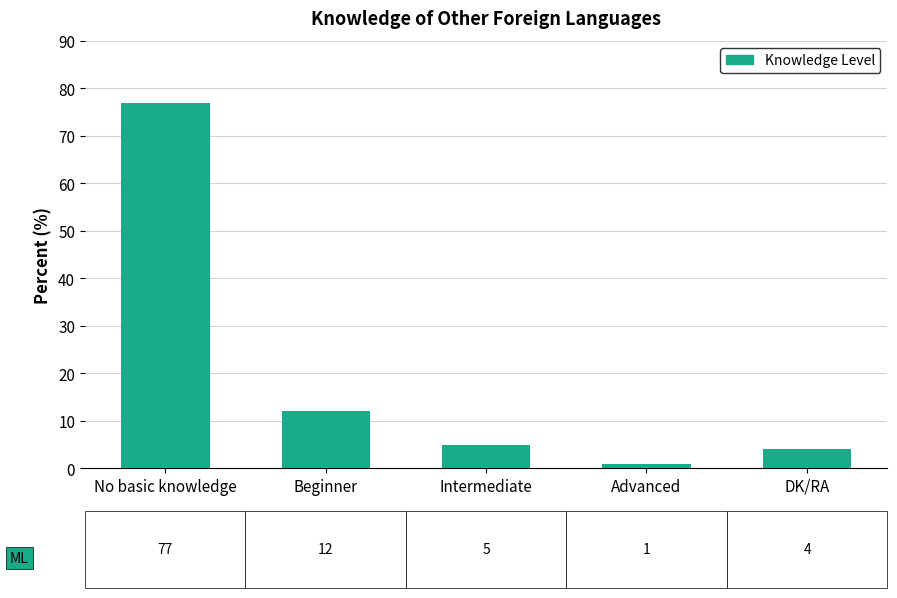

Reading left to right, list all the values displayed in this chart.

77	12	5	1	4